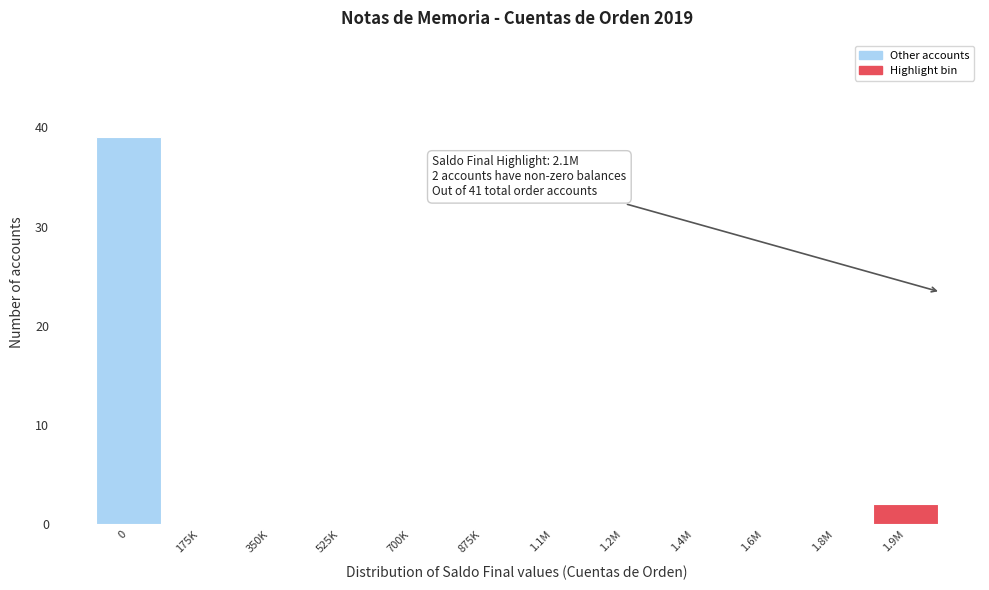

Reading left to right, list all the values displayed in this chart.

0=39	175K=0	350K=0	525K=0	700K=0	875K=0	1.1M=0	1.2M=0	1.4M=0	1.6M=0	1.8M=0	1.9M=2